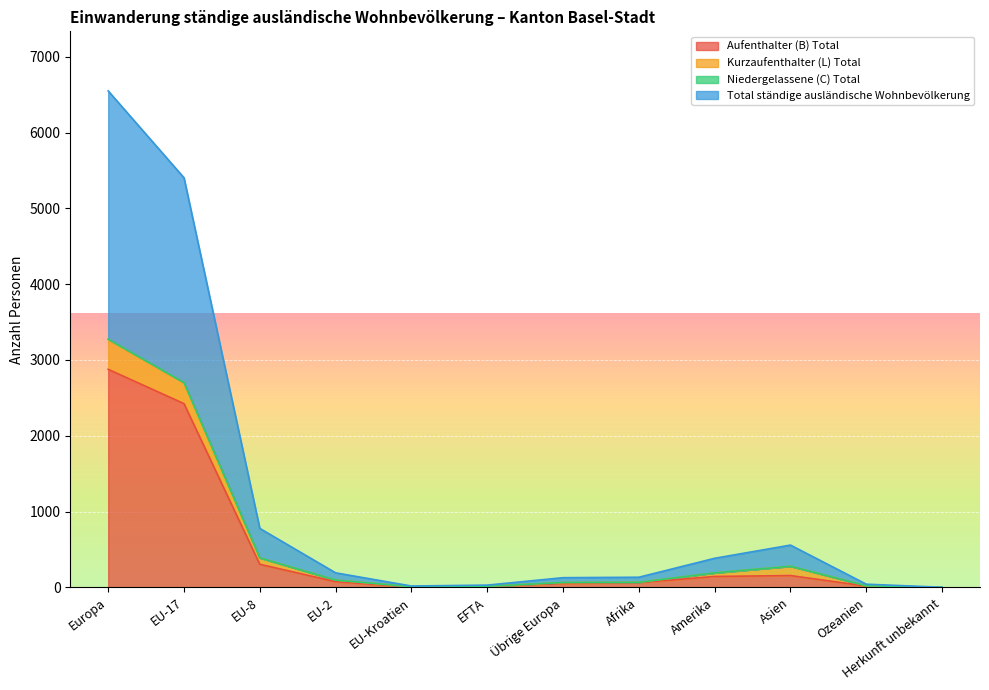

How many categories are shown in the chart?

12